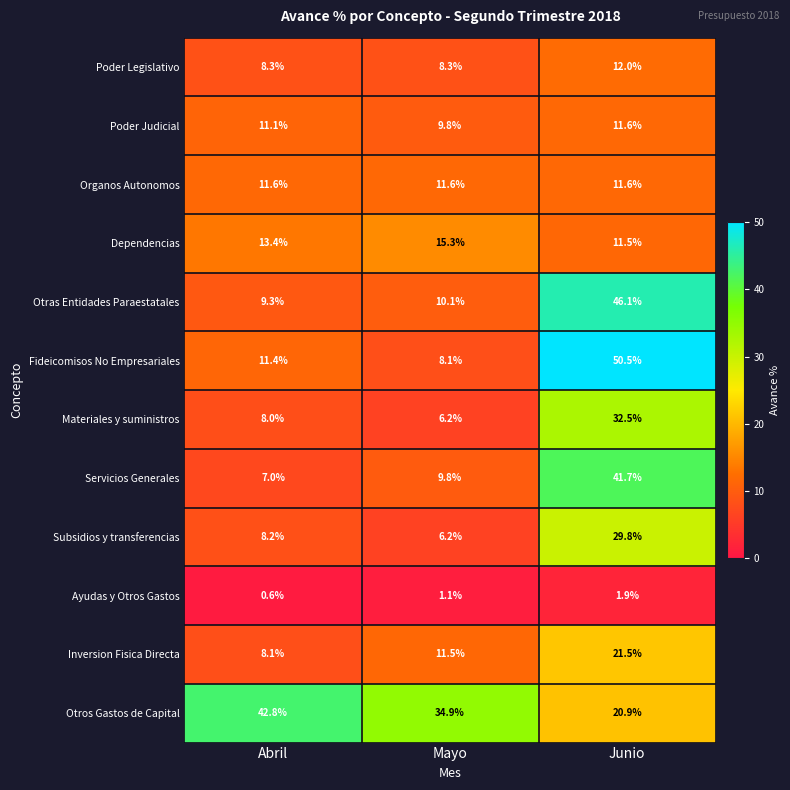

Rank the series at Abril from lowest to highest value.

Ayudas y Otros Gastos, Servicios Generales, Materiales y suministros, Inversion Fisica Directa, Subsidios y transferencias, Poder Legislativo, Otras Entidades Paraestatales, Poder Judicial, Fideicomisos No Empresariales, Organos Autonomos, Dependencias, Otros Gastos de Capital